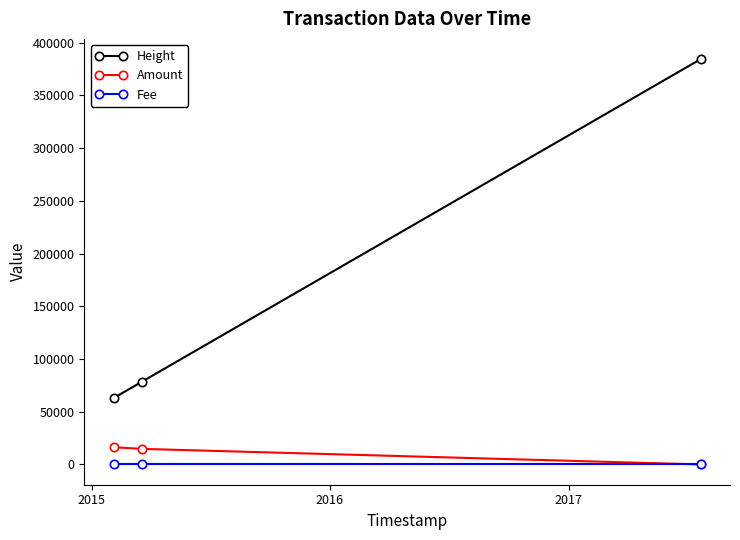

How many lines are shown in the chart?

3